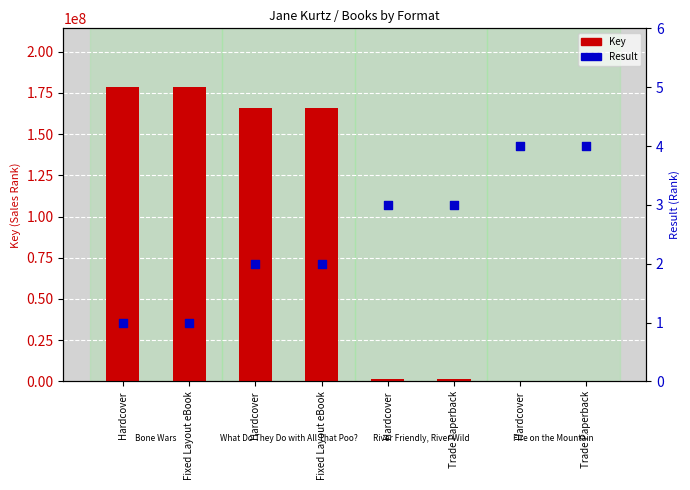

What is the total value across all series at Hardcover?

178518109